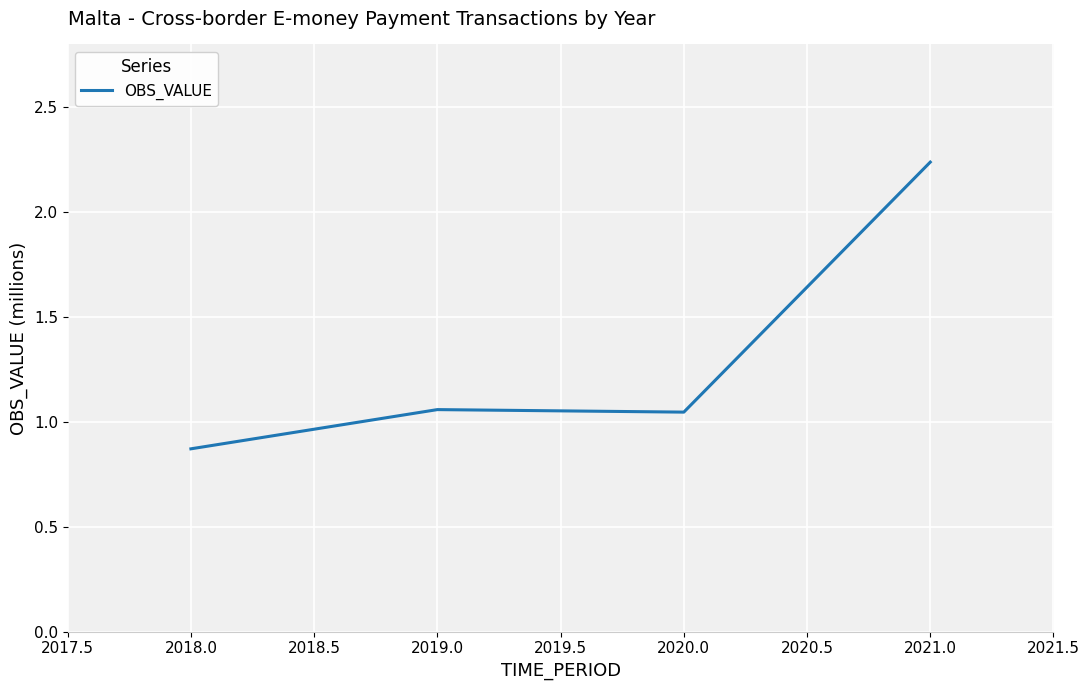

Is it true that the value at 2018.0 is 0.6?

False